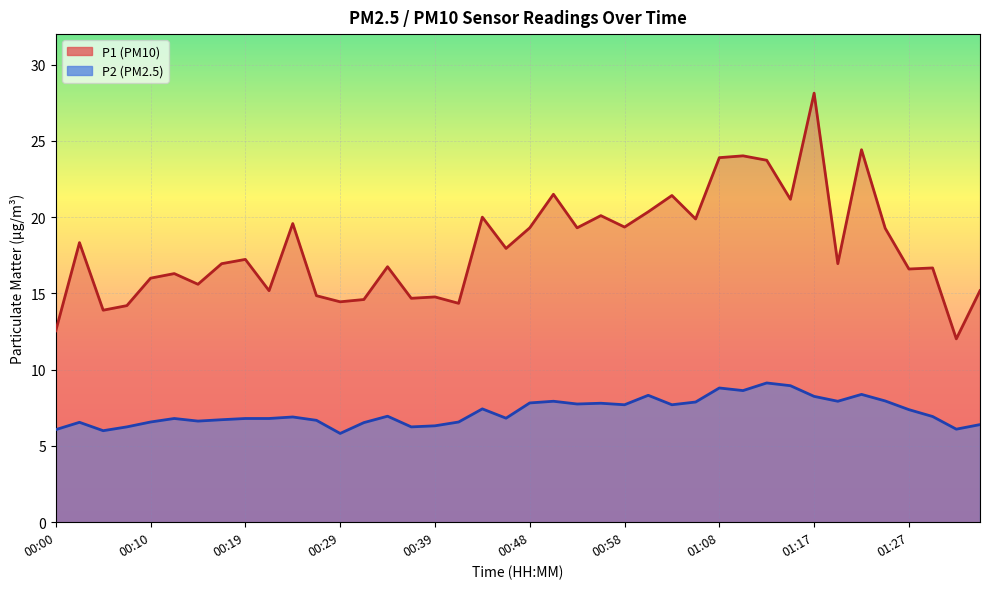

What is the difference between the maximum and minimum values in the P2 series?

3.3